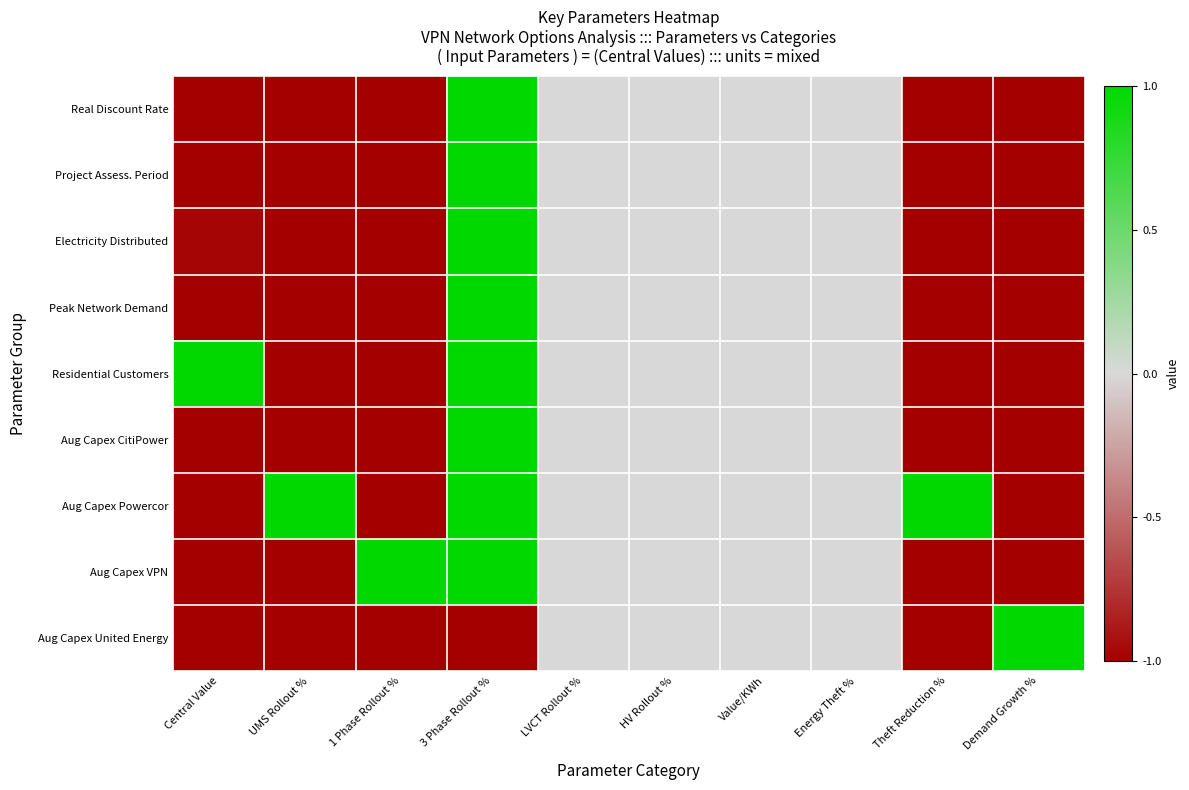

Rank the series at Central Value from highest to lowest value.

Residential Customers, Electricity Distributed, Peak Network Demand, Aug Capex CitiPower, Aug Capex VPN, Aug Capex Powercor, Aug Capex United Energy, Project Assess. Period, Real Discount Rate